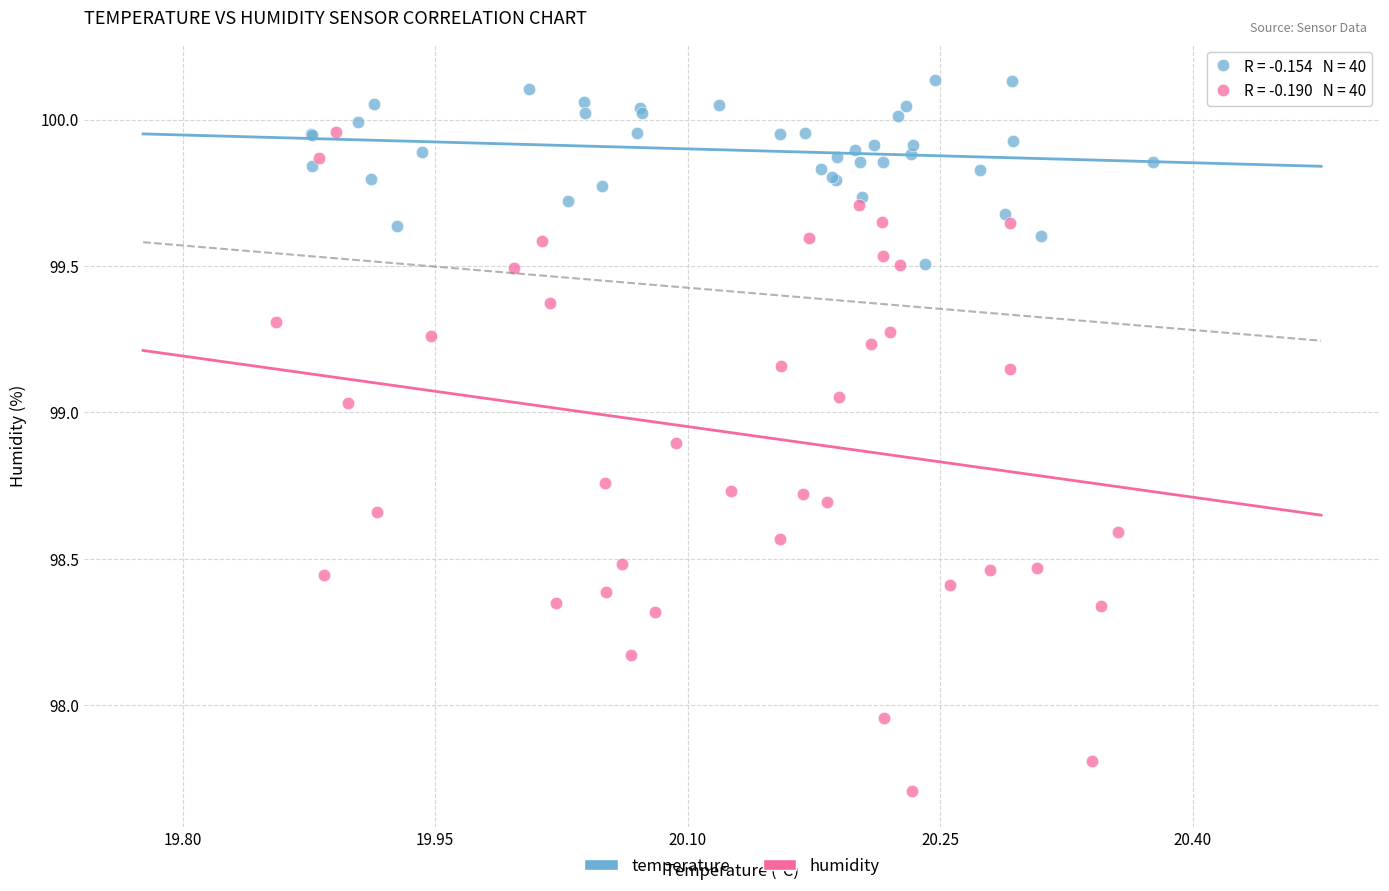

Which series reaches the maximum Y coordinate?

temperature